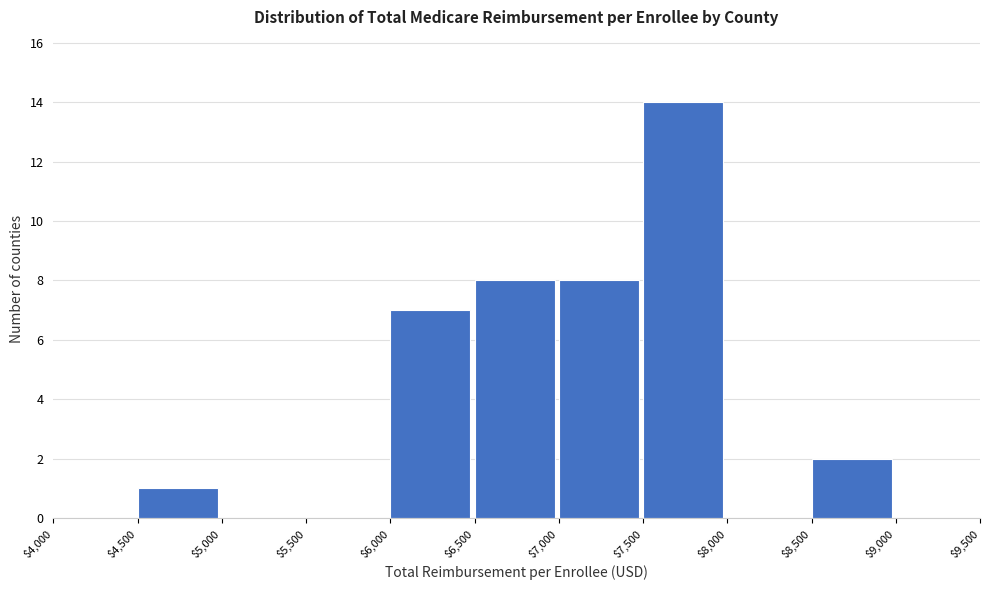

Which range on the x-axis has the tallest bar?

$7,500 to $8,000